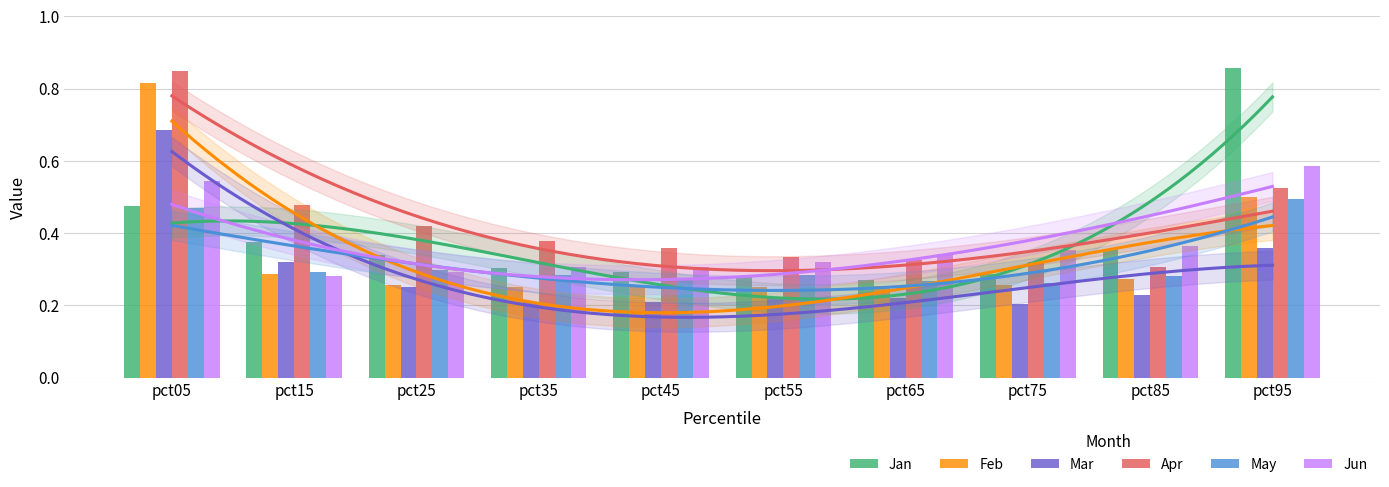

Reading left to right, extract all data points from this chart.

Jan: 0.5	0.4	0.3	0.3	0.3	0.3	0.3	0.3	0.4	0.9
Feb: 0.8	0.3	0.3	0.3	0.3	0.3	0.3	0.3	0.3	0.5
Mar: 0.7	0.3	0.2	0.2	0.2	0.2	0.2	0.2	0.2	0.4
Apr: 0.9	0.5	0.4	0.4	0.4	0.3	0.3	0.3	0.3	0.5
May: 0.5	0.3	0.3	0.3	0.3	0.3	0.3	0.3	0.3	0.5
Jun: 0.5	0.3	0.3	0.3	0.3	0.3	0.3	0.4	0.4	0.6